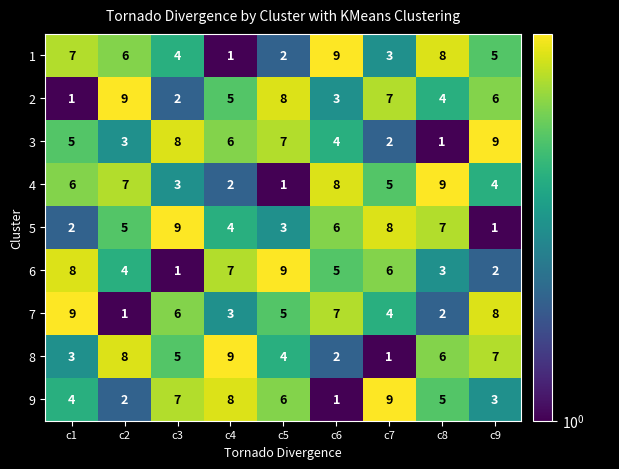

At how many categories does at least one series exceed 1?

9